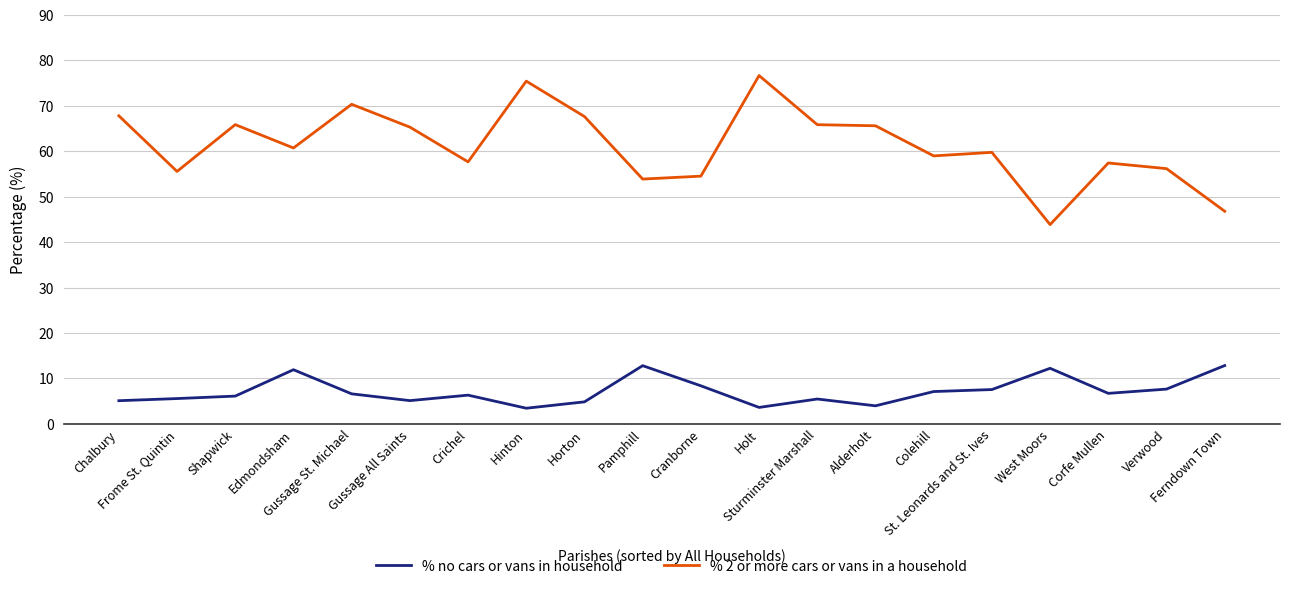

What is the average value of the % no cars or vans in household series?

7.2